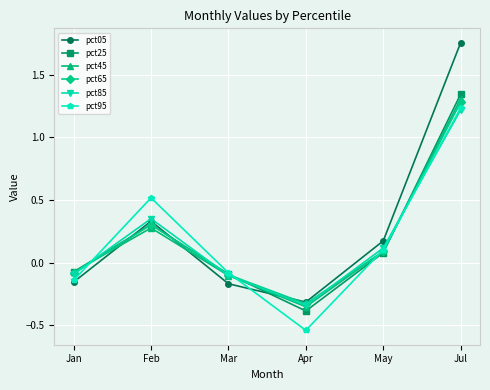

How many negative values does the pct85 series have?

3